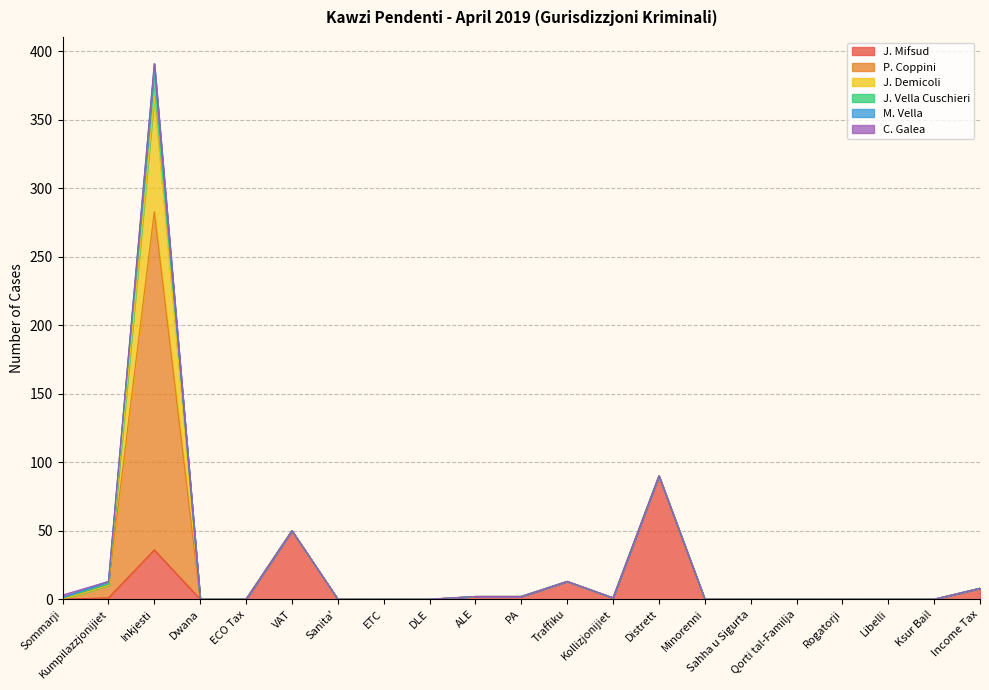

Between Sanita' and Minorenni, which is larger?

Sanita'